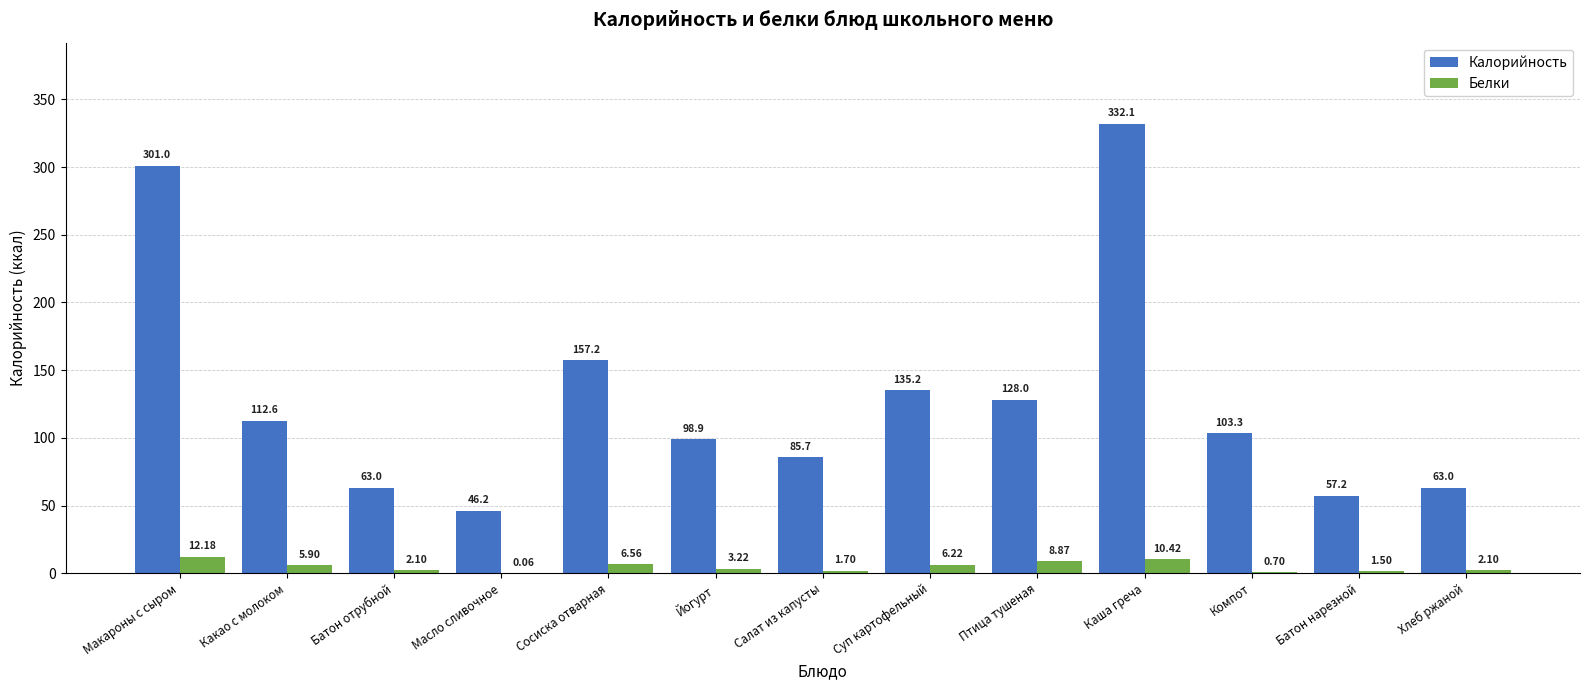

Between Макароны с сыром and Батон отрубной, which series saw the biggest shift?

Калорийность